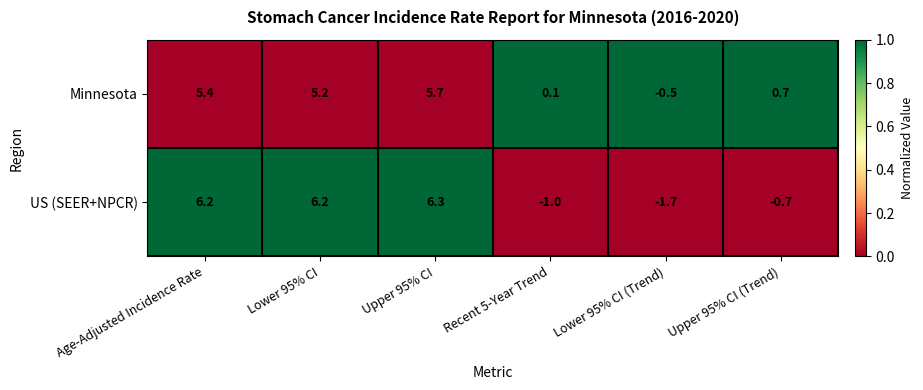

Rank the series by their average value, from lowest to highest.

US (SEER+NPCR), Minnesota